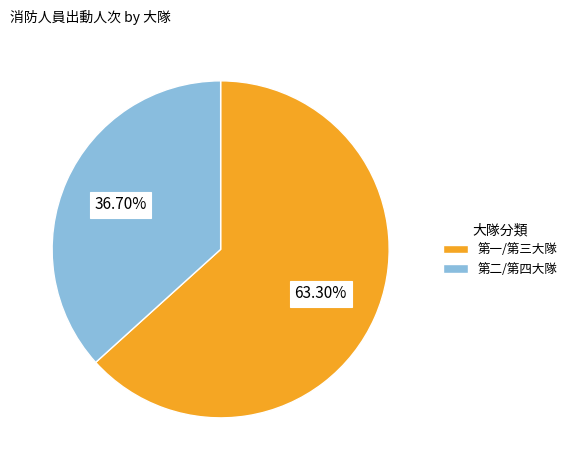

To the nearest percent, what is the difference between the largest and smallest slice percentages?

27%